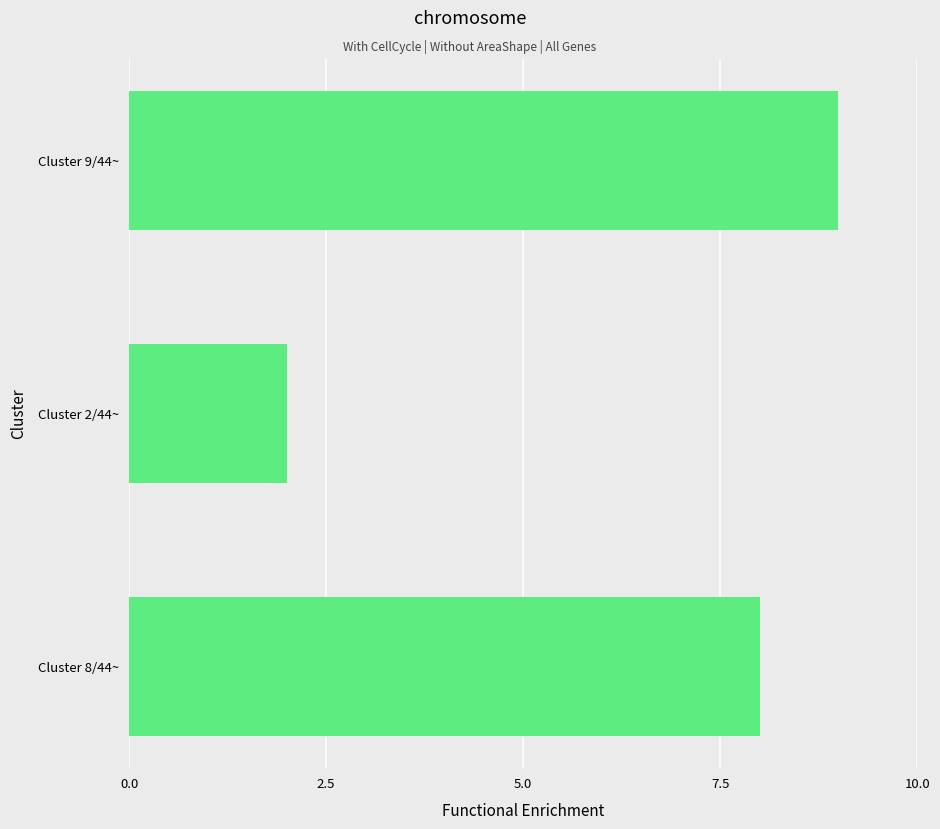

The chart shows a value of 8 at Cluster 8/44~. True or false?

True